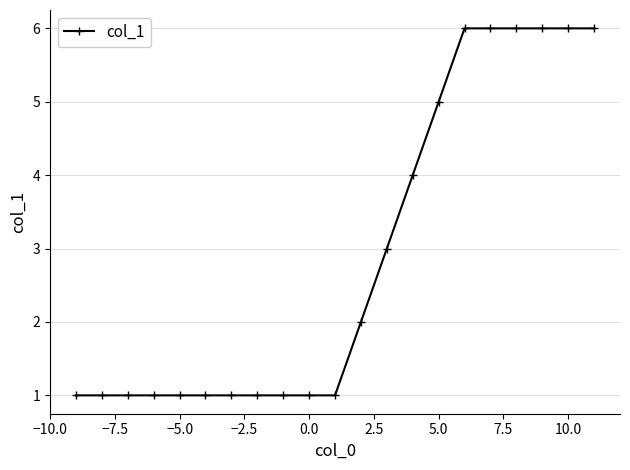

What is the maximum value shown in the chart?

6